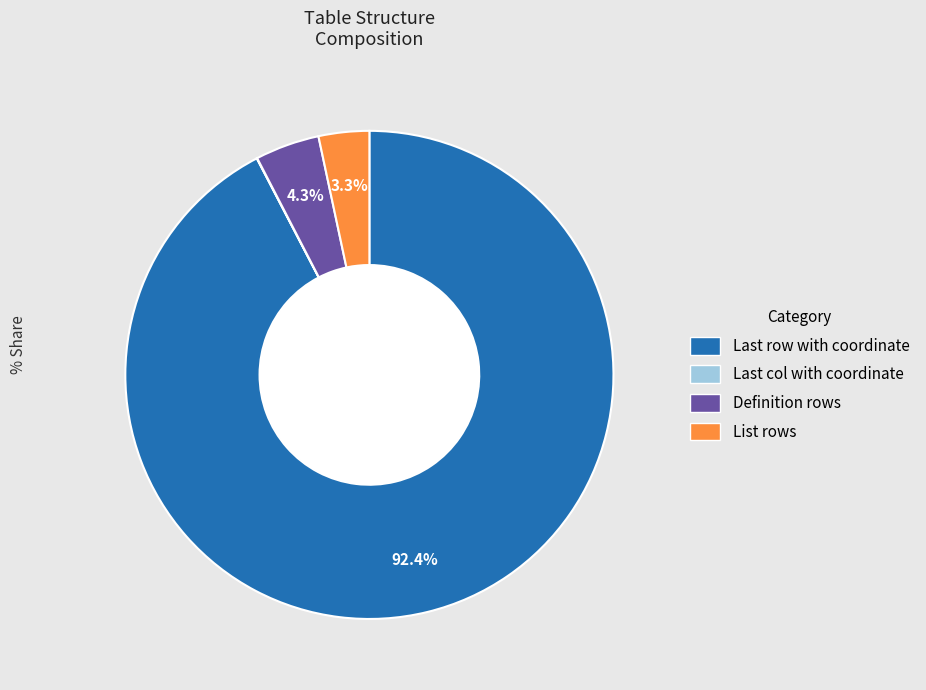

Which has a higher value, List rows or Definition rows?

Definition rows